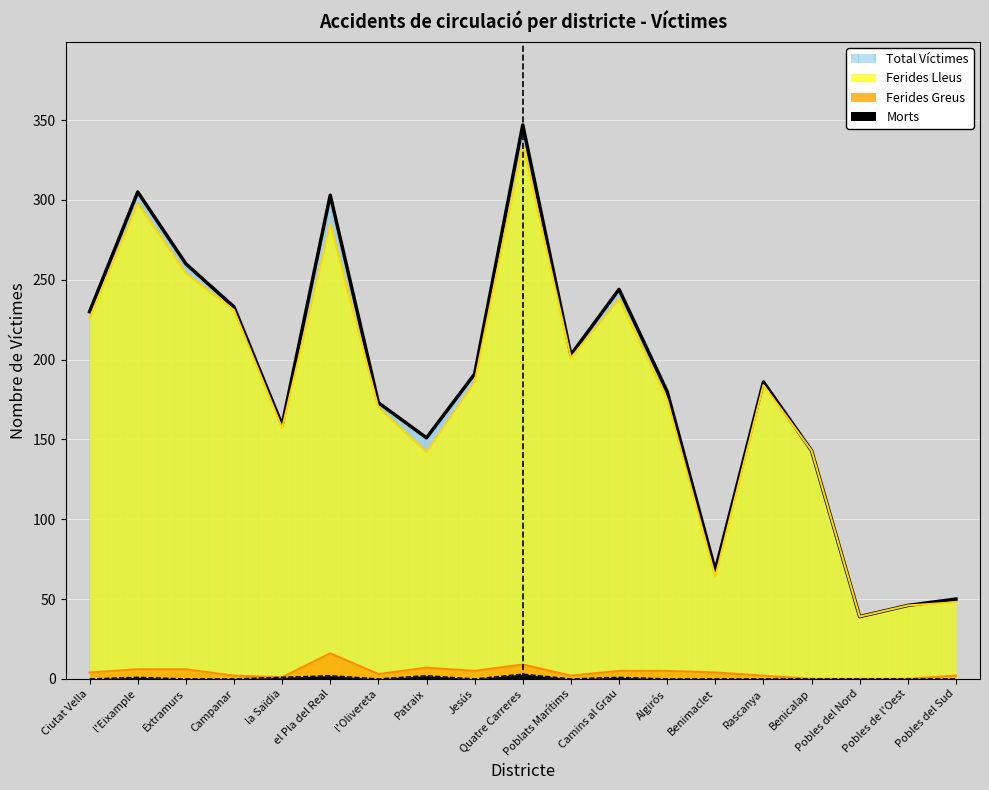

What is the label of the 7th point from the right?

Algirós